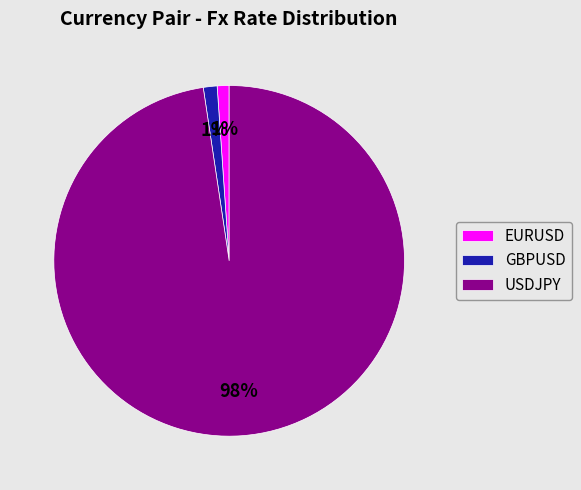

True or false: EURUSD accounts for 11% of the total.

False